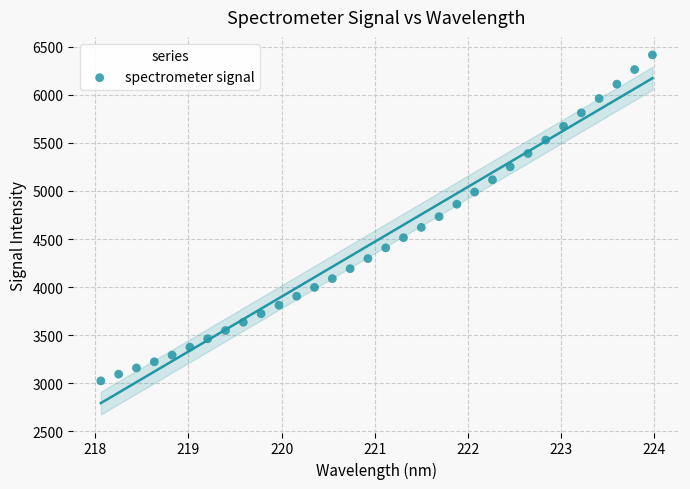

What is the range of X values (max minus min)?

5.9